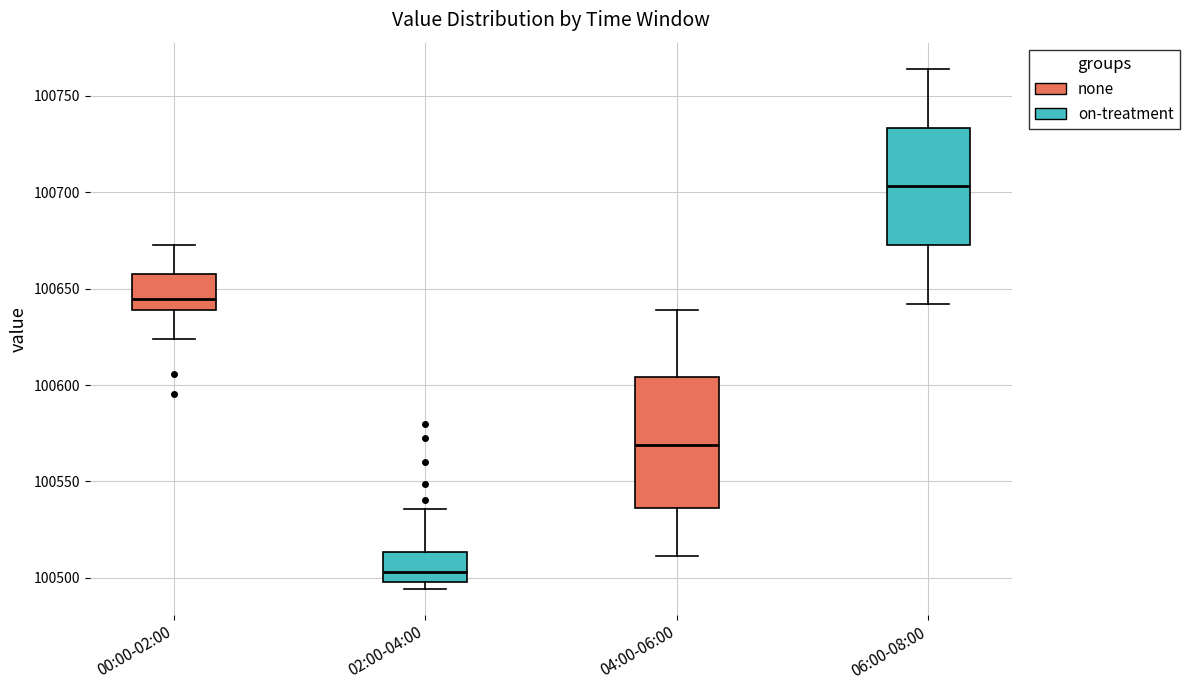

Reading left to right, transcribe this box plot: for each box, give where its median line is, the range the box spans, and where its two whiskers end, as read against the y-axis. The values are not printed on the chart, so give them approximately, as read against the axis.

00:00-02:00: median 100645, box 100640 to 100660, whiskers 100625 to 100670
02:00-04:00: median 100505, box 100500 to 100515, whiskers 100495 to 100535
04:00-06:00: median 100570, box 100535 to 100605, whiskers 100510 to 100640
06:00-08:00: median 100705, box 100670 to 100735, whiskers 100640 to 100765